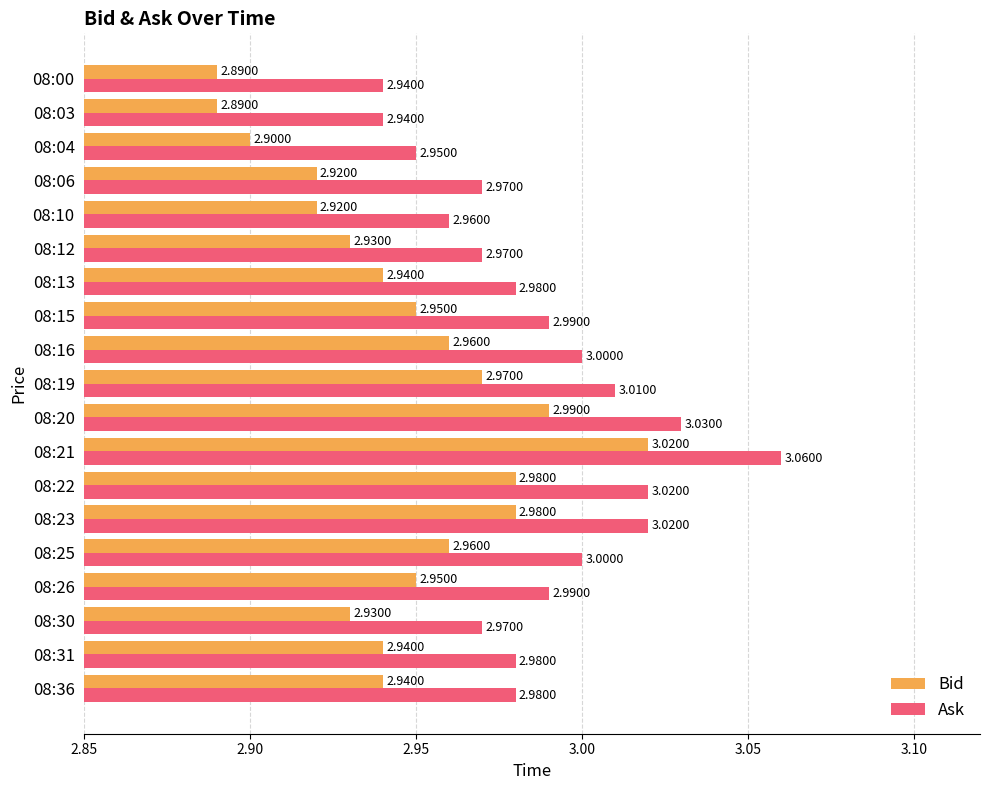

Which series has the largest range (max minus min)?

Bid